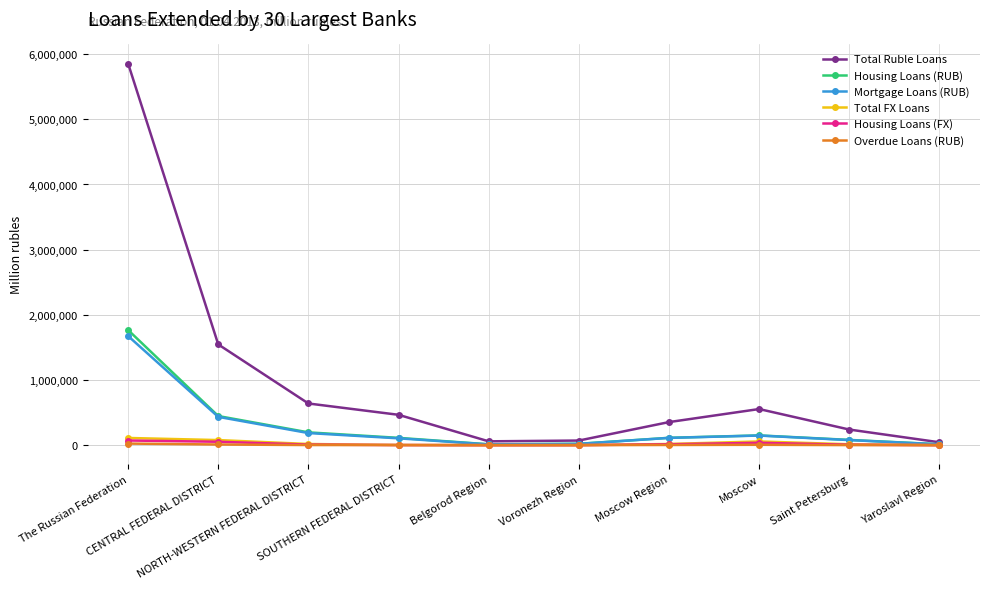

What is the maximum value for Housing Loans (RUB)?

1766779